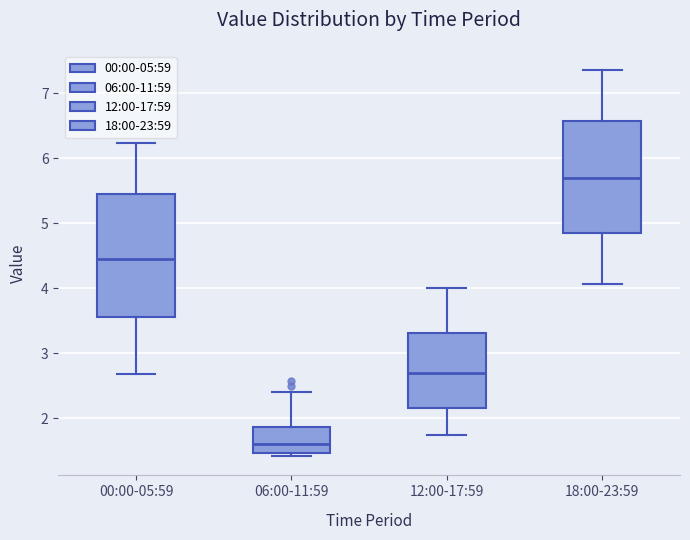

Where does the median line of the box for 06:00-11:59 sit on the y-axis? The values are not printed on the chart, so give them approximately, as read against the axis.

1.6